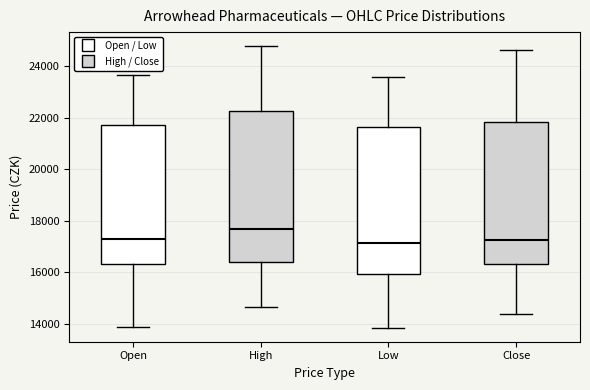

Reading left to right, read every box against the y-axis: the position of its median line, the range the box covers, and the ends of its whiskers. The values are not printed on the chart, so give them approximately, as read against the axis.

Open: median 17200, box 16400 to 21800, whiskers 13800 to 23600
High: median 17600, box 16400 to 22200, whiskers 14600 to 24800
Low: median 17200, box 16000 to 21600, whiskers 13800 to 23600
Close: median 17200, box 16400 to 21800, whiskers 14400 to 24600